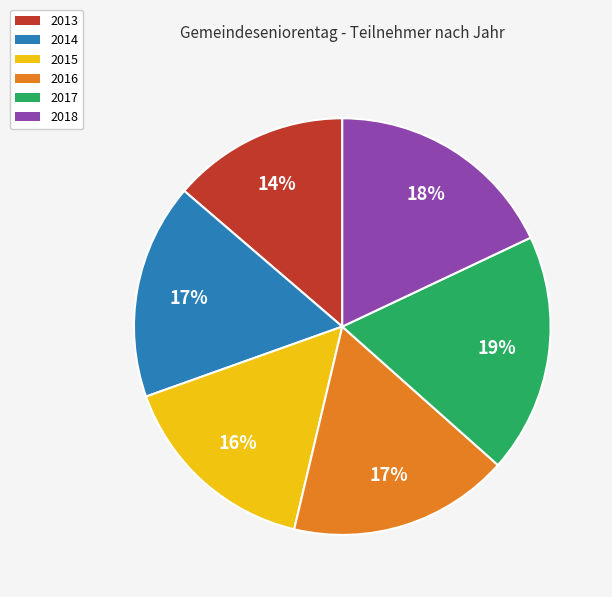

To the nearest percent, what is the difference between the 2015 and 2016 slice percentages?

1%